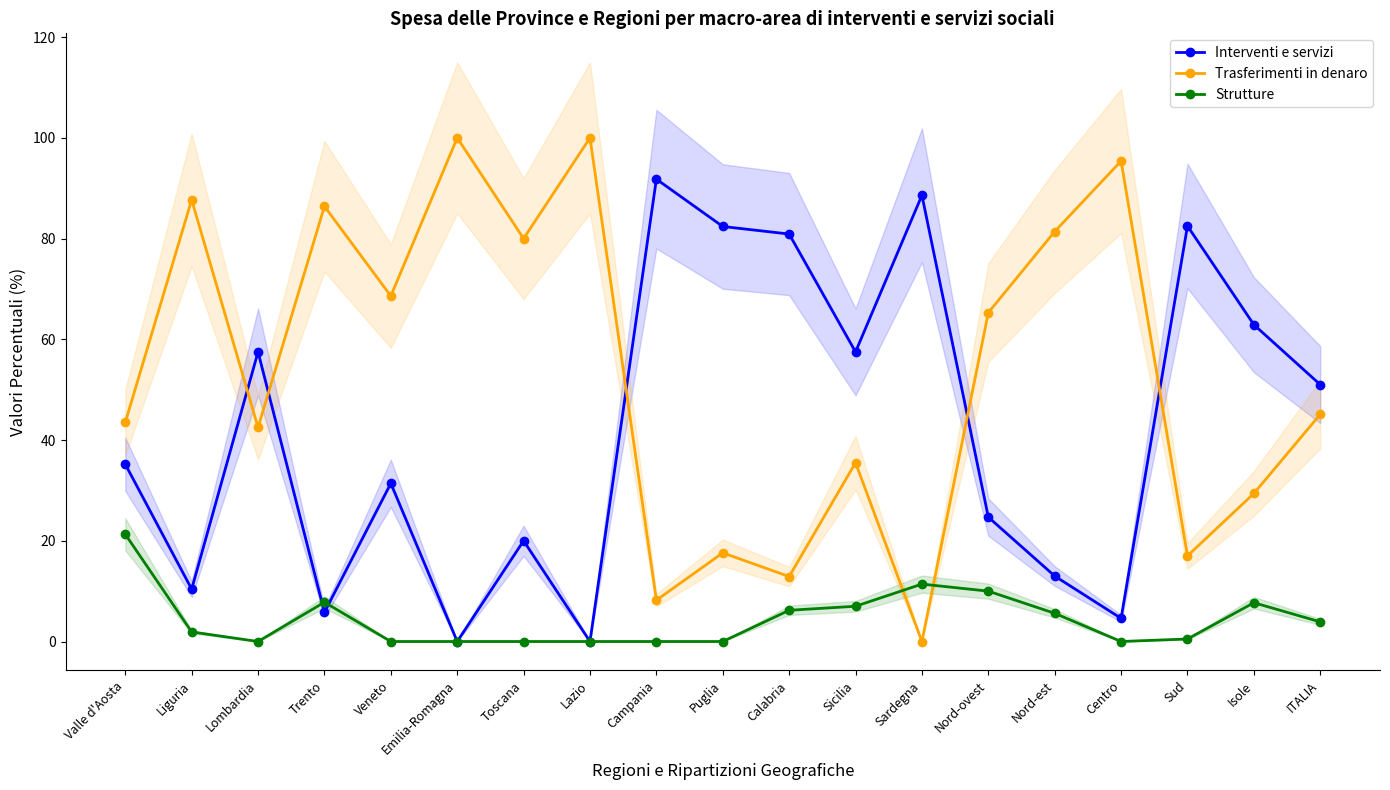

Does the chart have visible grid lines?

No